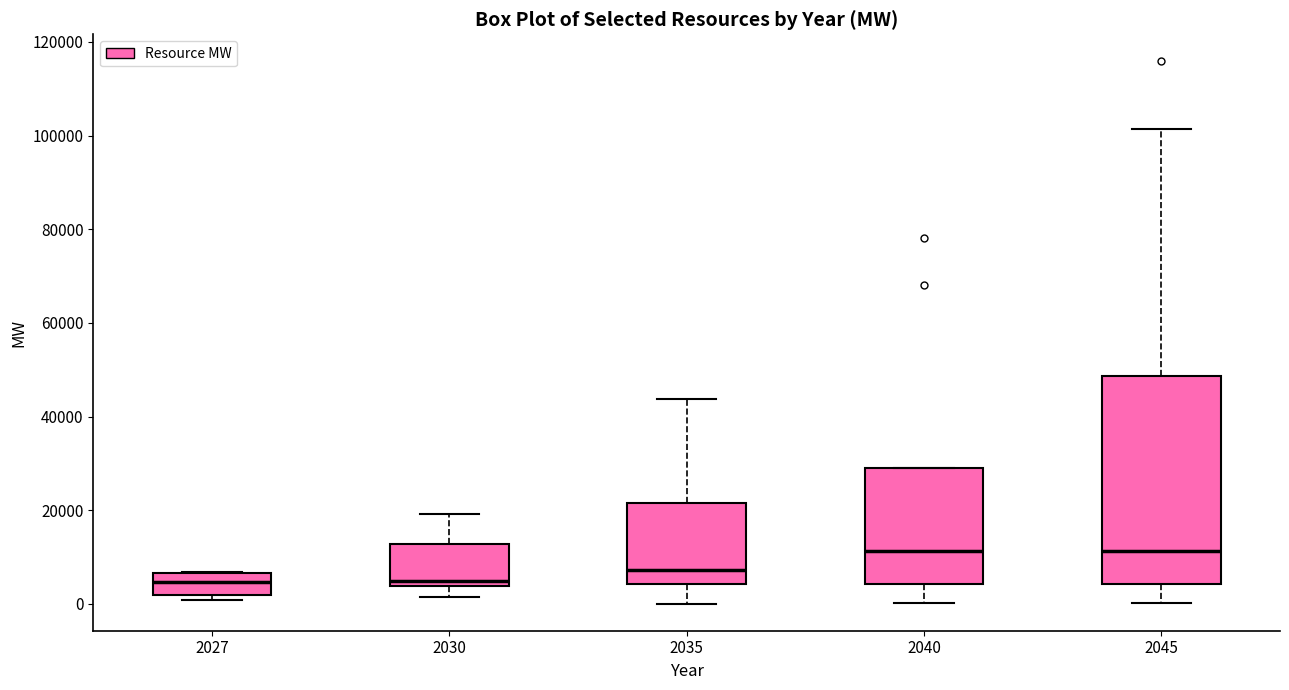

Reading left to right, transcribe this box plot: for each box, give where its median line is, the range the box spans, and where its two whiskers end, as read against the y-axis. The values are not printed on the chart, so give them approximately, as read against the axis.

2027: median 4000, box 2000 to 6000, whiskers 0 to 6000
2030: median 4000 (just above the box's lower edge), box 4000 to 12000, whiskers 2000 to 20000
2035: median 8000, box 4000 to 22000, whiskers 0 to 44000
2040: median 12000, box 4000 to 28000, whiskers 0 to 28000
2045: median 12000, box 4000 to 48000, whiskers 0 to 102000